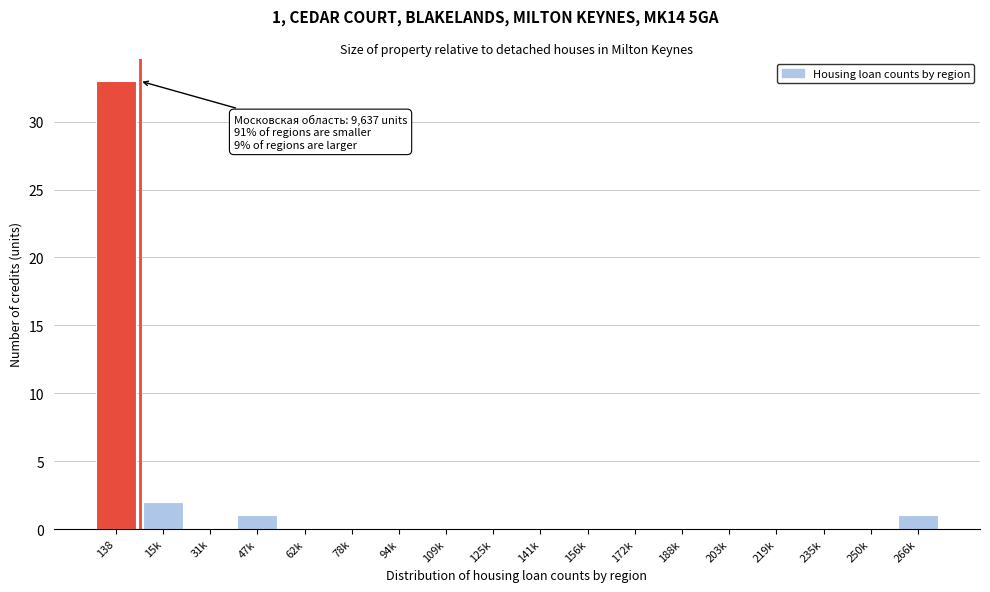

Reading left to right, transcribe all the data shown in this chart.

138=33	15k=2	31k=0	47k=1	62k=0	78k=0	94k=0	109k=0	125k=0	141k=0	156k=0	172k=0	188k=0	203k=0	219k=0	235k=0	250k=0	266k=1